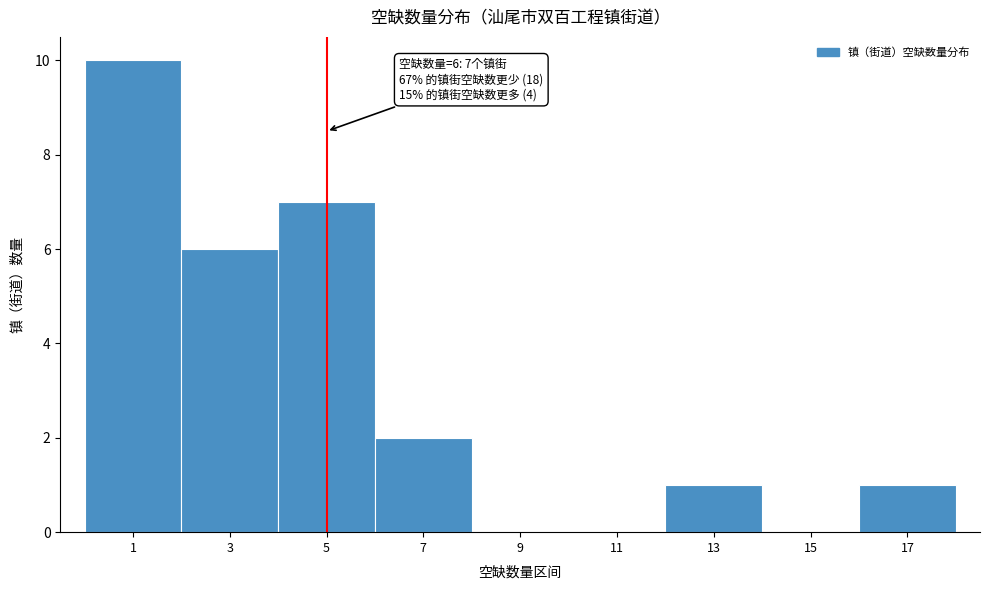

Reading left to right, list all the values displayed in this chart.

1=10	3=6	5=7	7=2	9=0	11=0	13=1	15=0	17=1